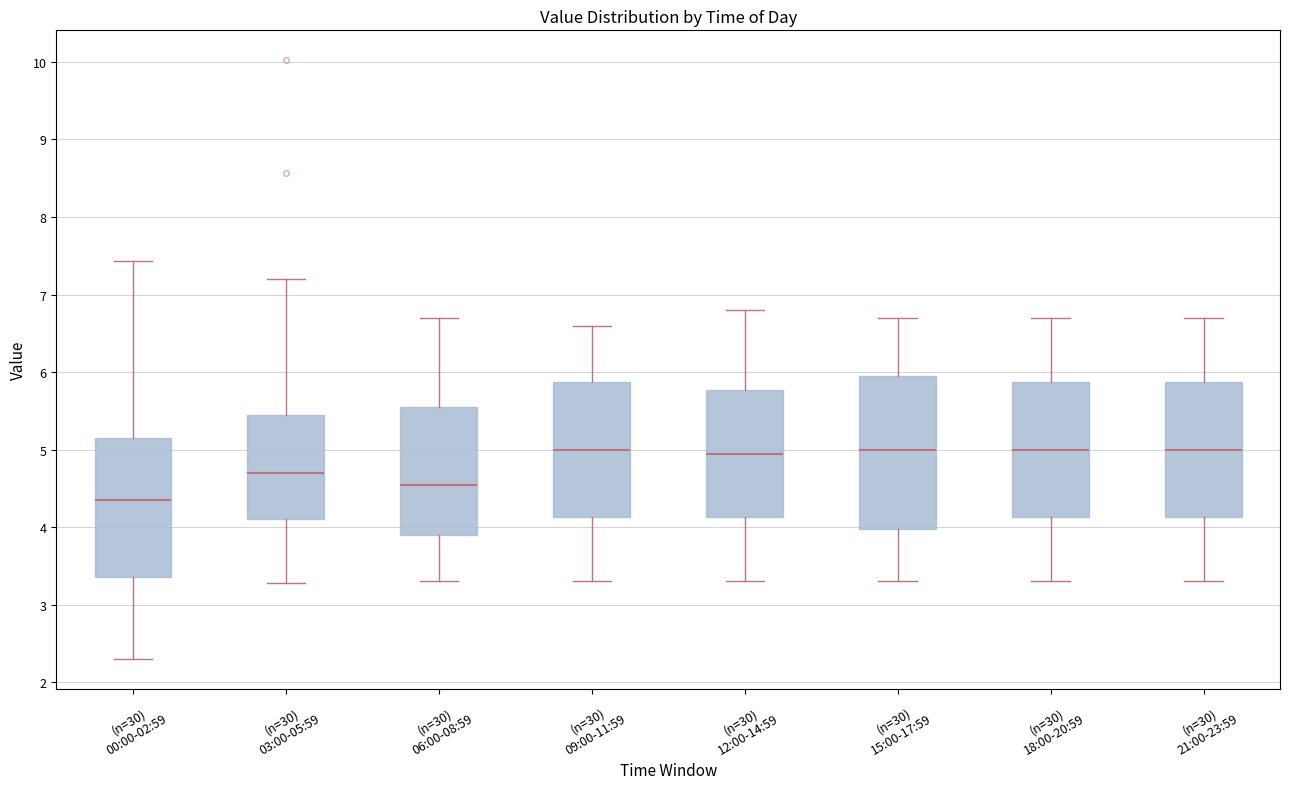

Reading left to right, read every box against the y-axis: the position of its median line, the range the box covers, and the ends of its whiskers. The values are not printed on the chart, so give them approximately, as read against the axis.

(n=30) 00:00-02:59: median 4.4, box 3.4 to 5.1, whiskers 2.3 to 7.4
(n=30) 03:00-05:59: median 4.7, box 4.1 to 5.5, whiskers 3.3 to 7.2
(n=30) 06:00-08:59: median 4.6, box 3.9 to 5.6, whiskers 3.3 to 6.7
(n=30) 09:00-11:59: median 5.0, box 4.1 to 5.9, whiskers 3.3 to 6.6
(n=30) 12:00-14:59: median 5.0, box 4.1 to 5.8, whiskers 3.3 to 6.8
(n=30) 15:00-17:59: median 5.0, box 4.0 to 6.0, whiskers 3.3 to 6.7
(n=30) 18:00-20:59: median 5.0, box 4.1 to 5.9, whiskers 3.3 to 6.7
(n=30) 21:00-23:59: median 5.0, box 4.1 to 5.9, whiskers 3.3 to 6.7